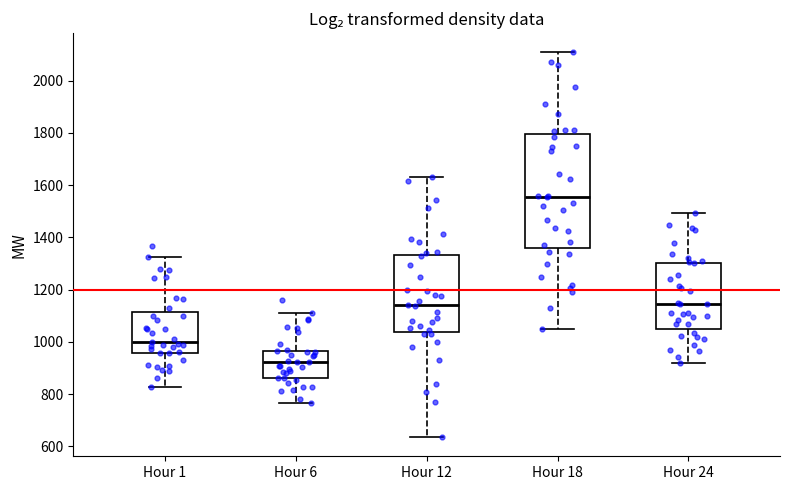

Which box's median line is the highest?

Hour 18